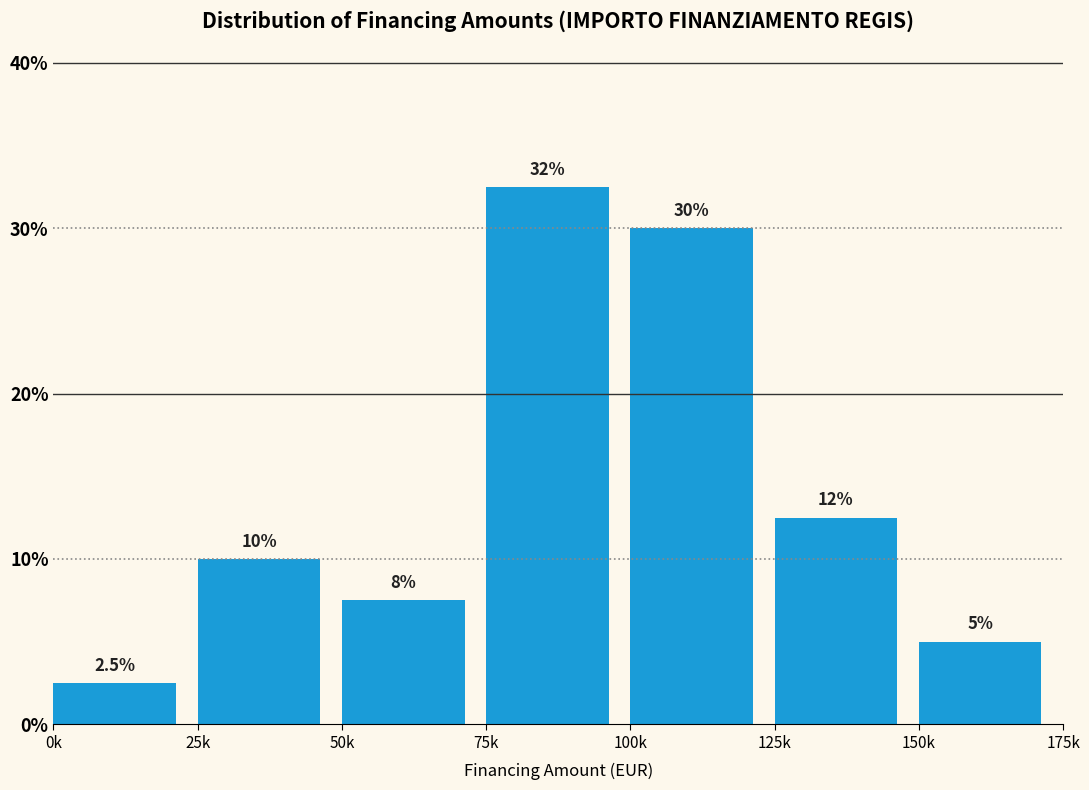

Reading left to right, list all the values displayed in this chart.

2.5	10.0	7.5	32.5	30.0	12.5	5.0